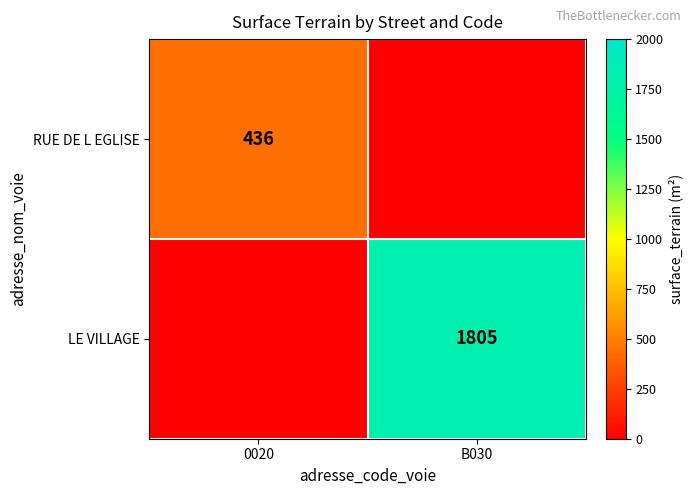

What is the spread (max minus min) of values at B030?

1805